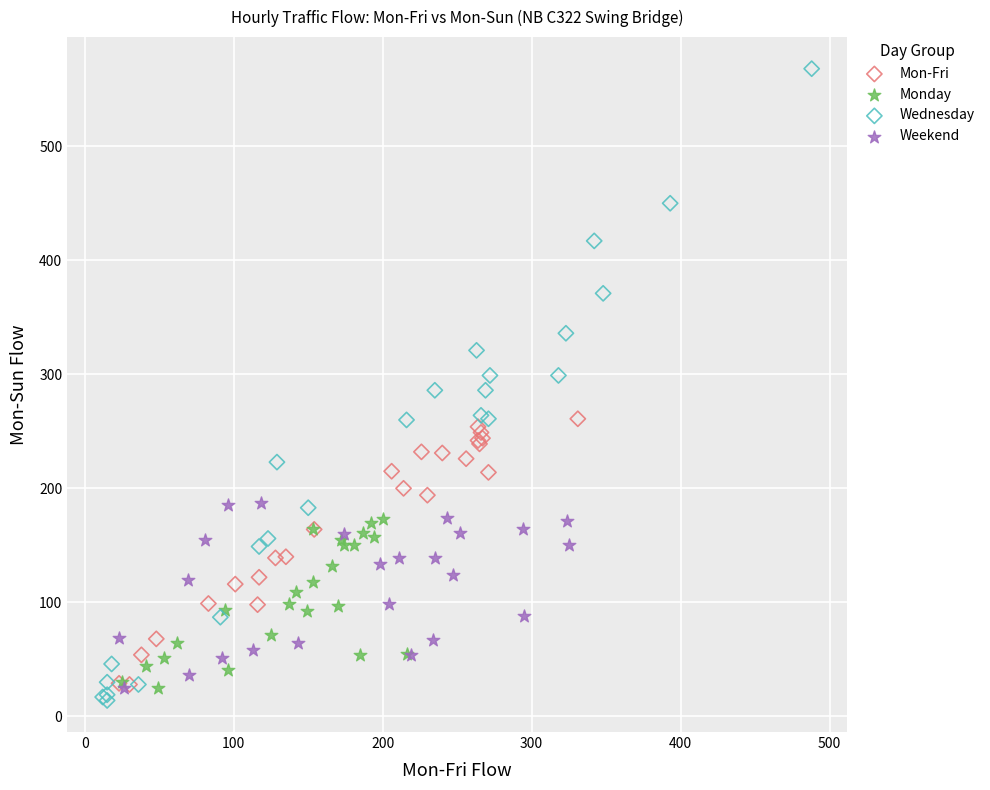

Which series contains the highest Y value?

Wednesday